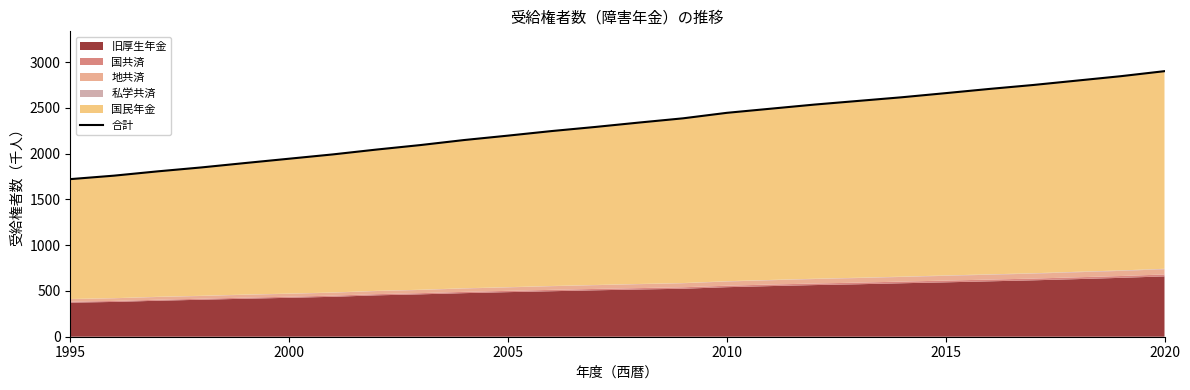

What is the difference between the second highest and second lowest values?

1086